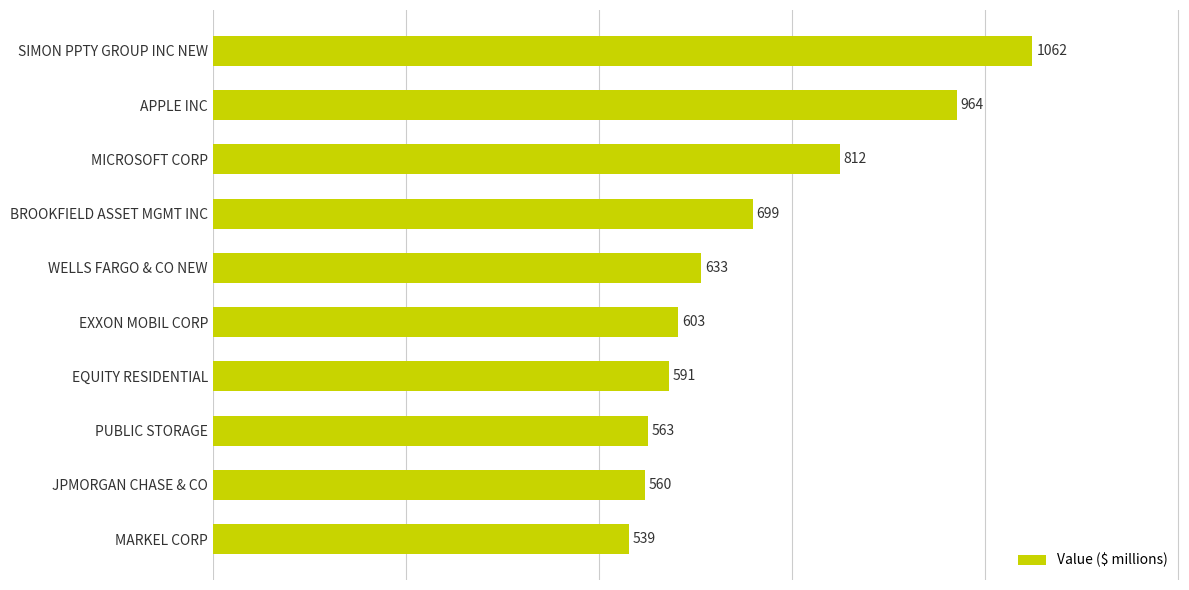

Count the number of categories in the chart.

10